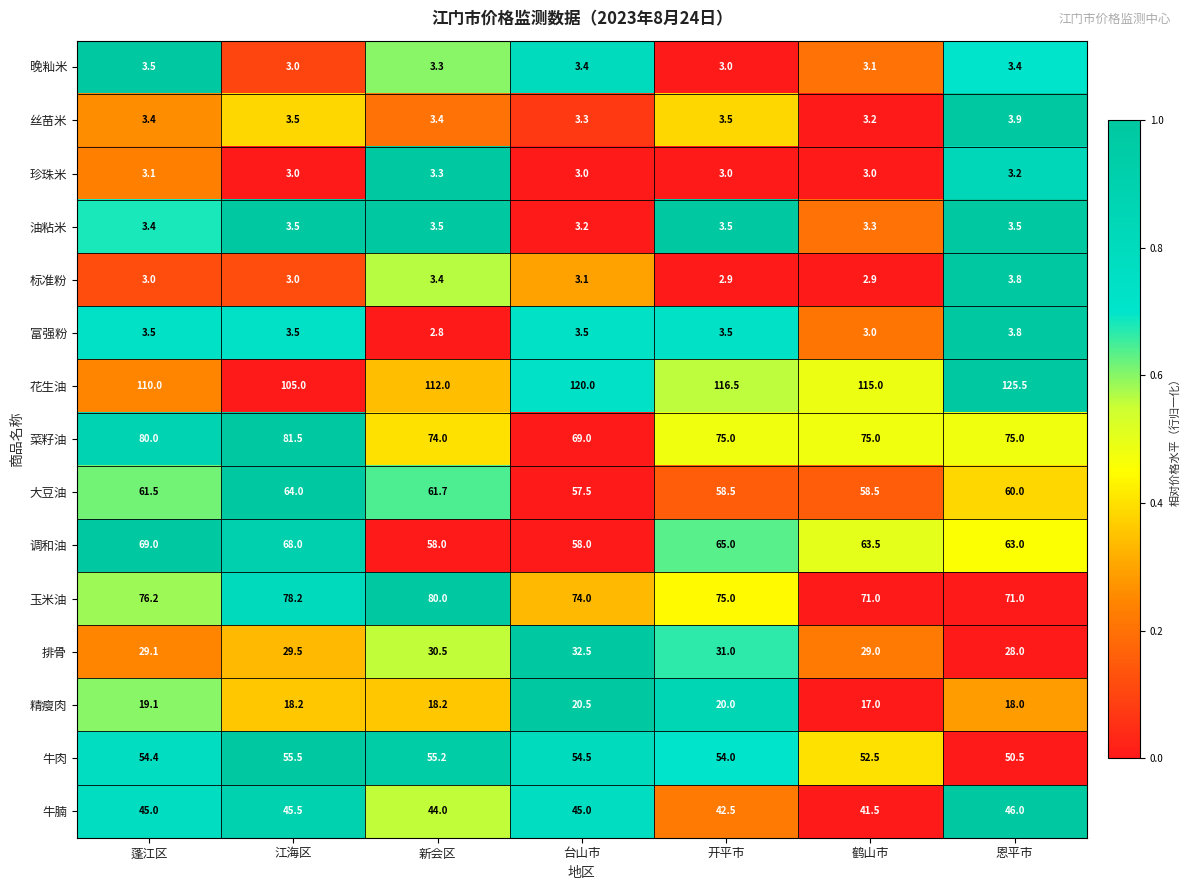

The 排骨 series shows 10.7 at 蓬江区. True or false?

False